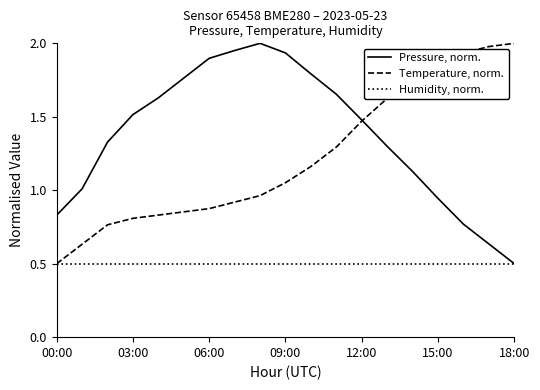

Which series has the largest total across all categories?

Pressure, norm.